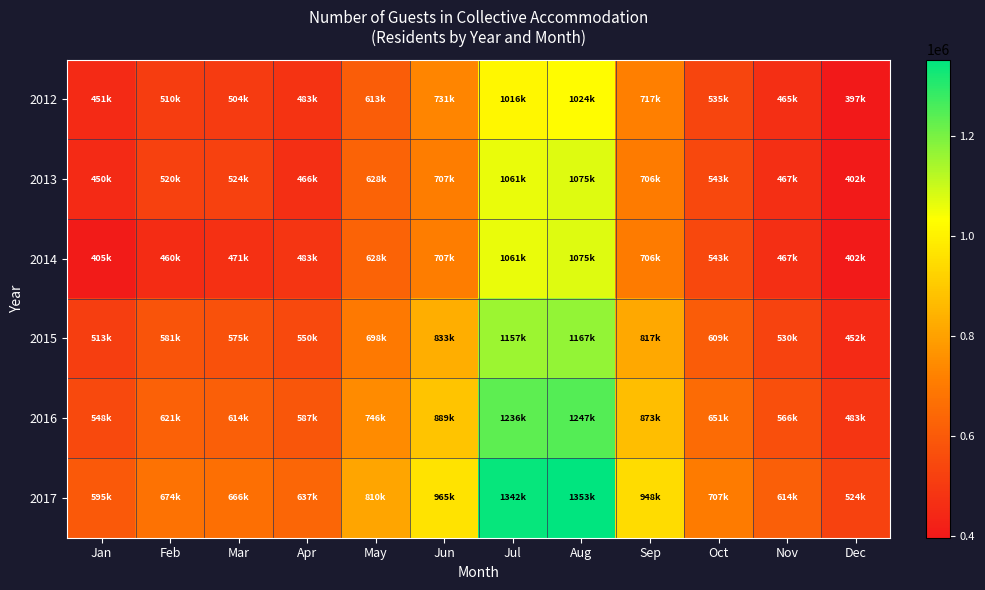

Reading left to right, transcribe all the data shown in this chart.

2012: Jan=451072	Feb=510625	Mar=504792	Apr=483085	May=613581	Jun=731385	Jul=1016473	Aug=1024923	Sep=717947	Oct=535433	Nov=465270	Dec=397187
2013: Jan=450899	Feb=520671	Mar=524115	Apr=466316	May=628888	Jun=707554	Jul=1061562	Aug=1075647	Sep=706685	Oct=543562	Nov=467096	Dec=402811
2014: Jan=405893	Feb=460266	Mar=471494	Apr=483353	May=628888	Jun=707554	Jul=1061562	Aug=1075647	Sep=706685	Oct=543562	Nov=467096	Dec=402811
2015: Jan=513835	Feb=581675	Mar=575030	Apr=550303	May=698956	Jun=833152	Jul=1157908	Aug=1167534	Sep=817844	Oct=609934	Nov=530009	Dec=452452
2016: Jan=548870	Feb=621335	Mar=614237	Apr=587824	May=746613	Jun=889958	Jul=1236857	Aug=1247139	Sep=873607	Oct=651521	Nov=566146	Dec=483302
2017: Jan=595642	Feb=674282	Mar=666579	Apr=637915	May=810235	Jun=965796	Jul=1342256	Aug=1353414	Sep=948051	Oct=707041	Nov=614390	Dec=524486